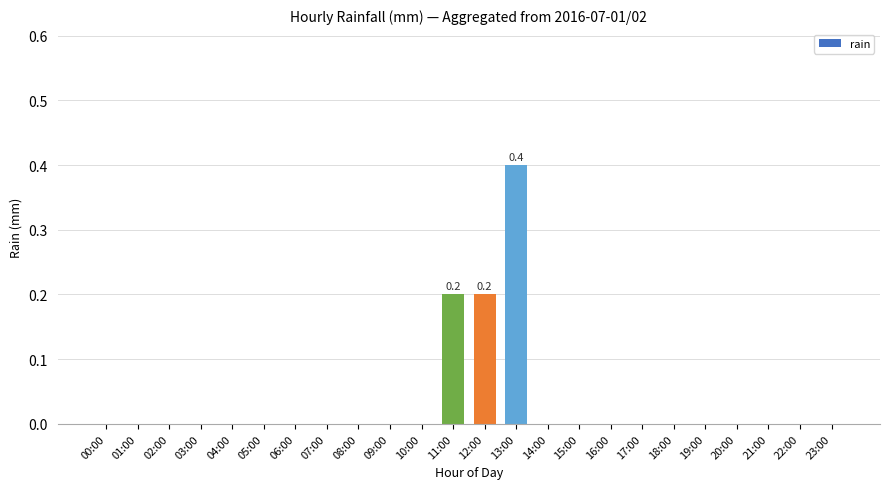

Count the number of categories in the chart.

24